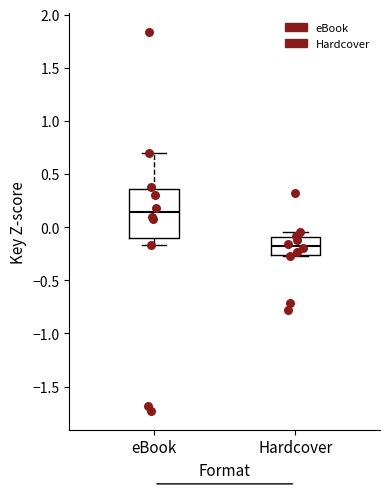

Comparing the boxes themselves (not the whiskers), which one is the tallest?

eBook